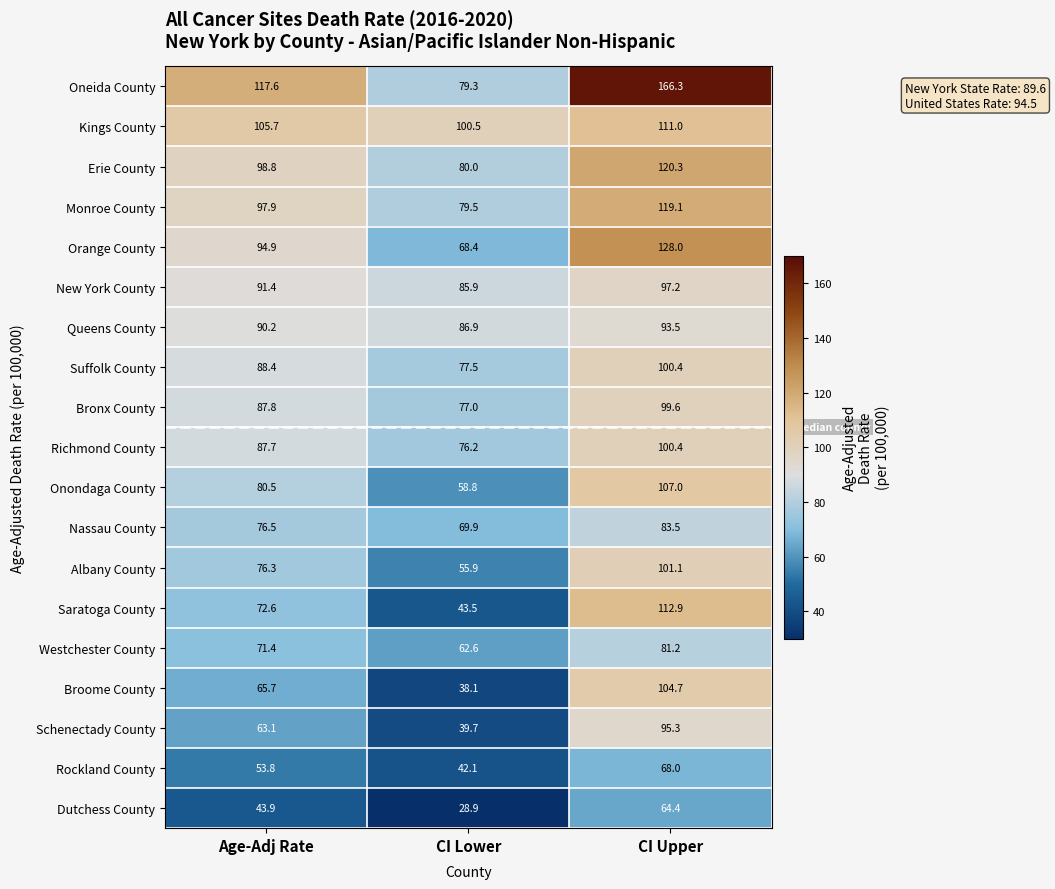

How many distinct data groups are displayed?

19